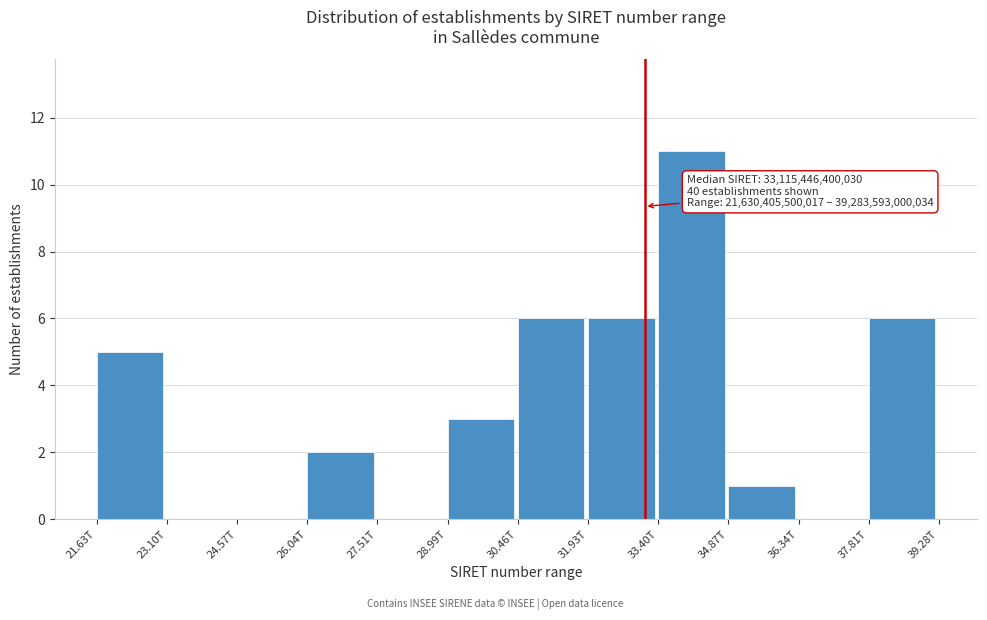

Reading right to left, list all the values displayed in this chart.

37.81T=6	36.34T=0	34.87T=1	33.40T=11	31.93T=6	30.46T=6	28.99T=3	27.51T=0	26.04T=2	24.57T=0	23.10T=0	21.63T=5